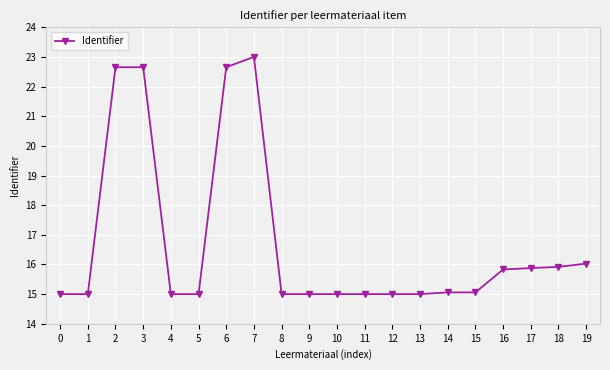

Reading left to right, list all the values displayed in this chart.

0=15.0	1=15.0	2=22.7	3=22.7	4=15.0	5=15.0	6=22.7	7=23.0	8=15.0	9=15.0	10=15.0	11=15.0	12=15.0	13=15.0	14=15.1	15=15.1	16=15.8	17=15.9	18=15.9	19=16.0